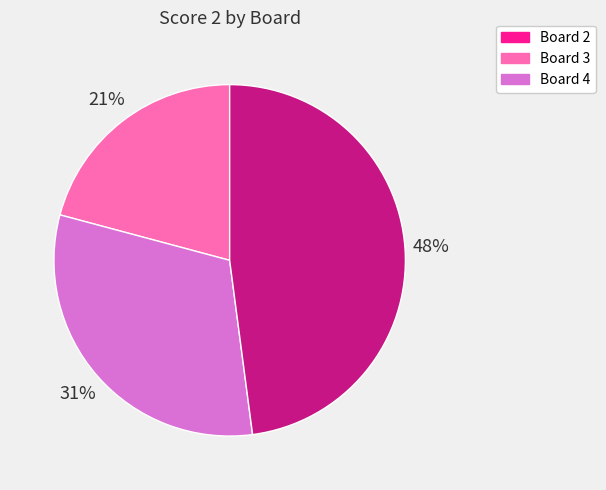

Approximately how many times larger is the value at Board 3 compared to Board 2?

1.5